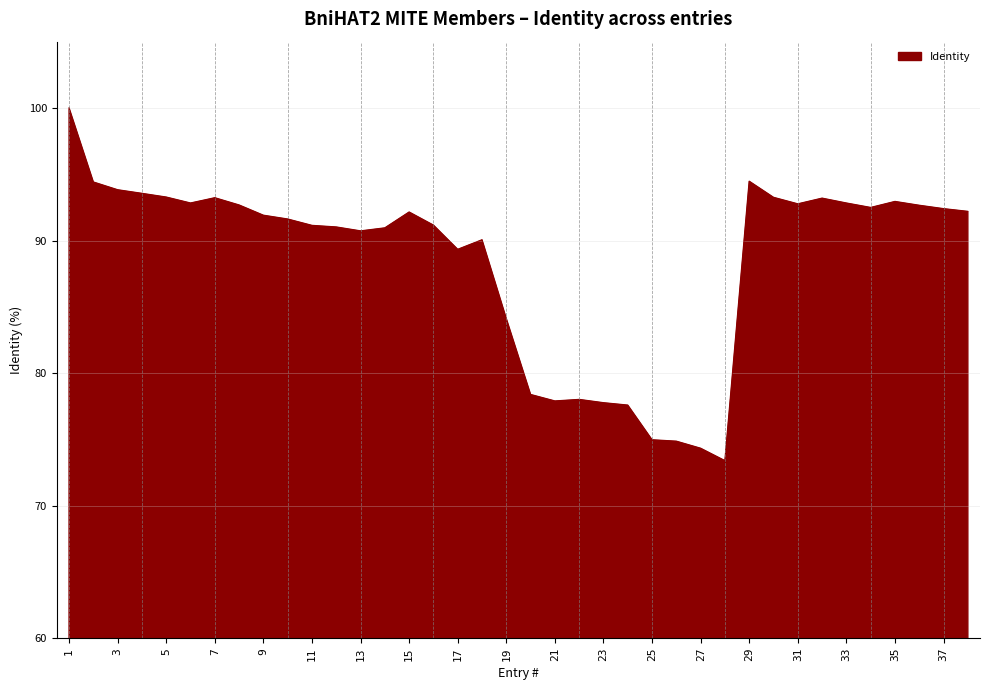

What is the difference between the maximum and minimum values?

26.6